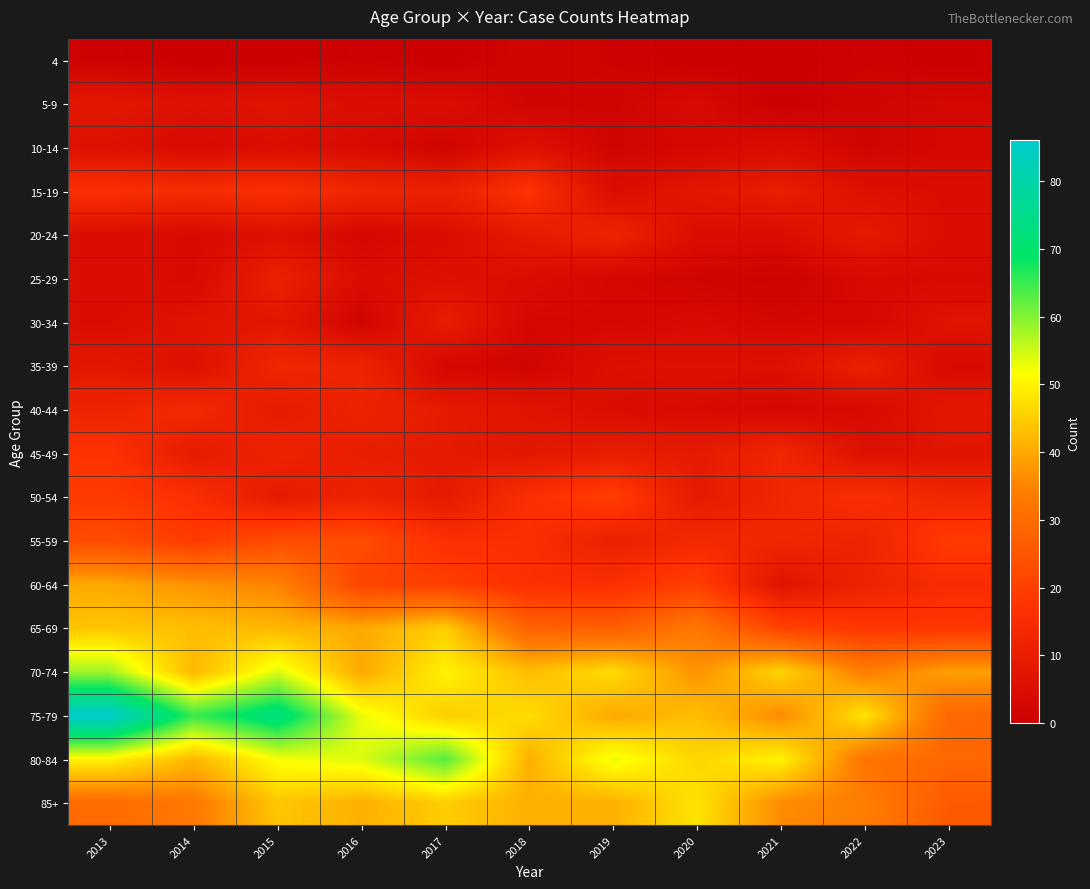

What is the total value across all series at 2016?

351